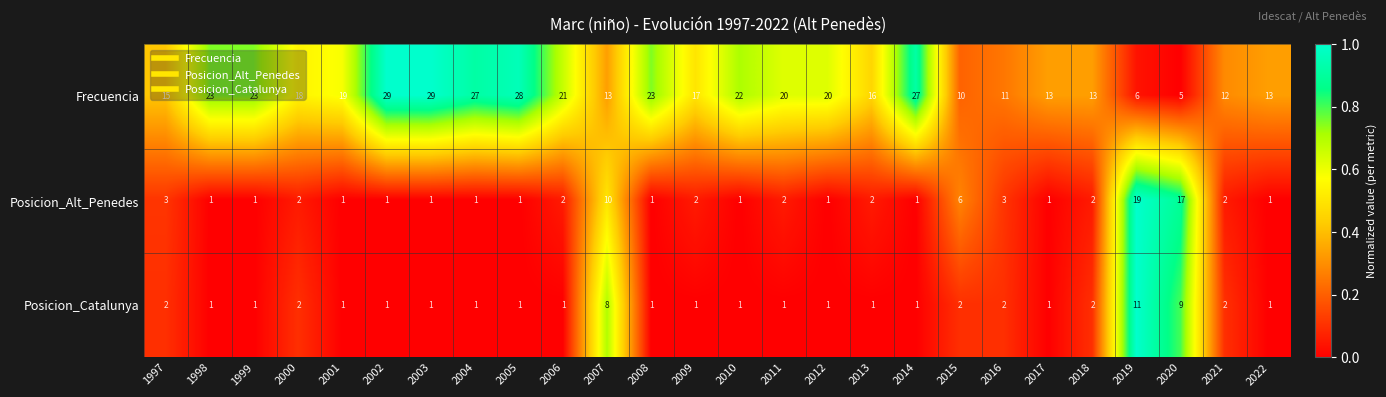

Is it true that Posicion_Catalunya equals 1 at 2012?

True